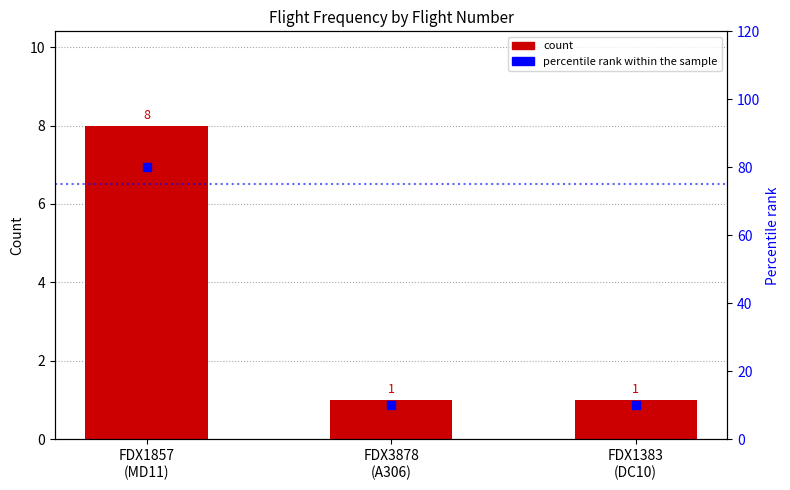

At how many categories does at least one series exceed 63?

1